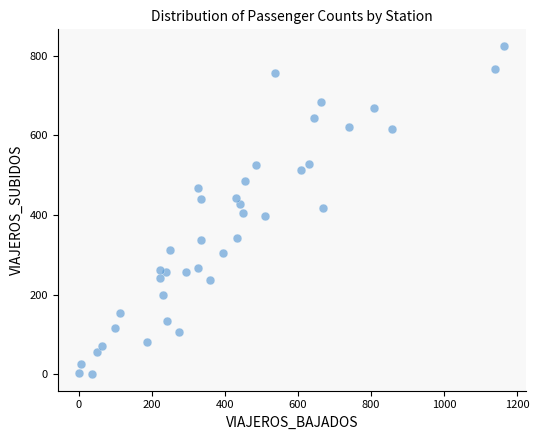

What is the range of Y values (max minus min)?

825